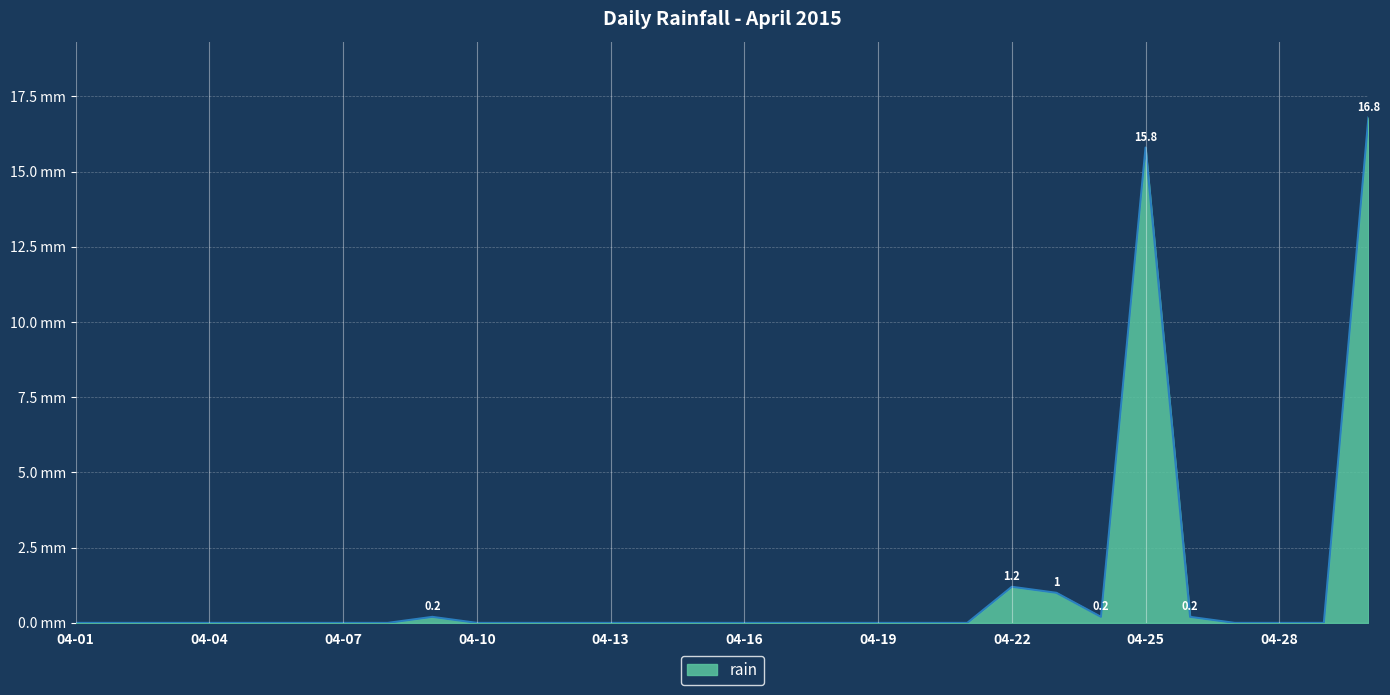

How many interior local valleys (lower than both neighbors) does the data have?

1